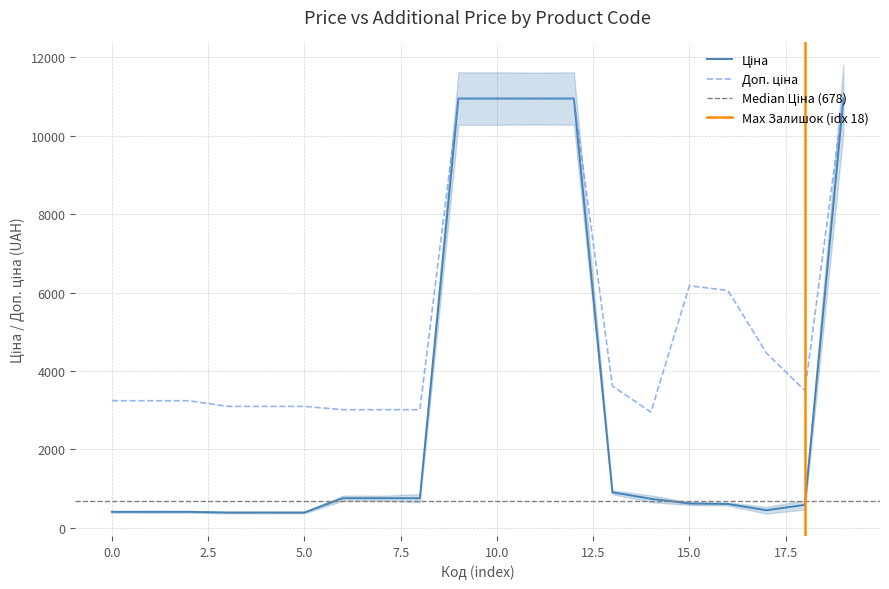

How many interior local valleys does the Доп. ціна series have?

2